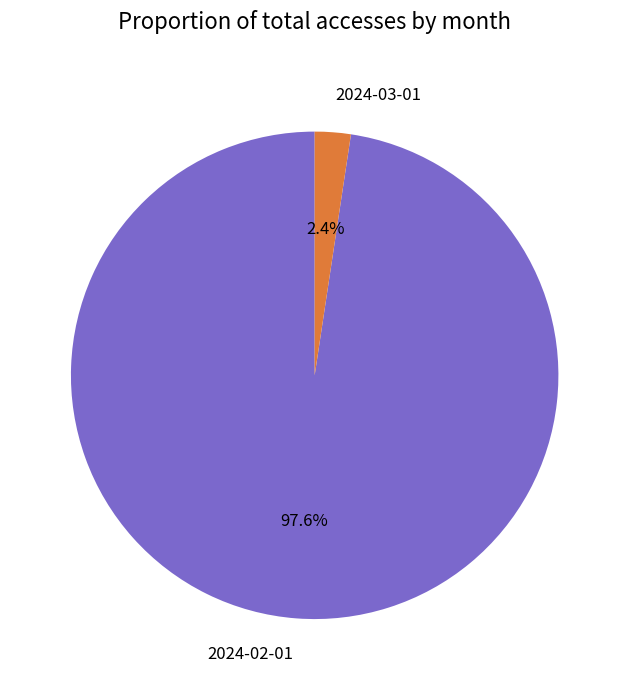

To the nearest percent, what is the difference between the 2024-02-01 and 2024-03-01 slice percentages?

95%